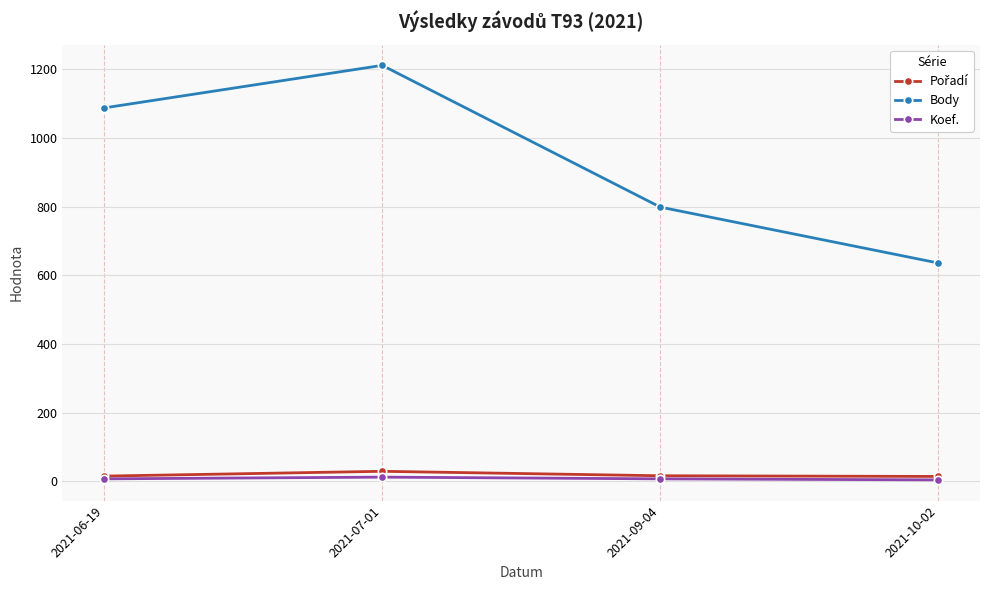

Where is Body nearest to the value 924?

2021-09-04